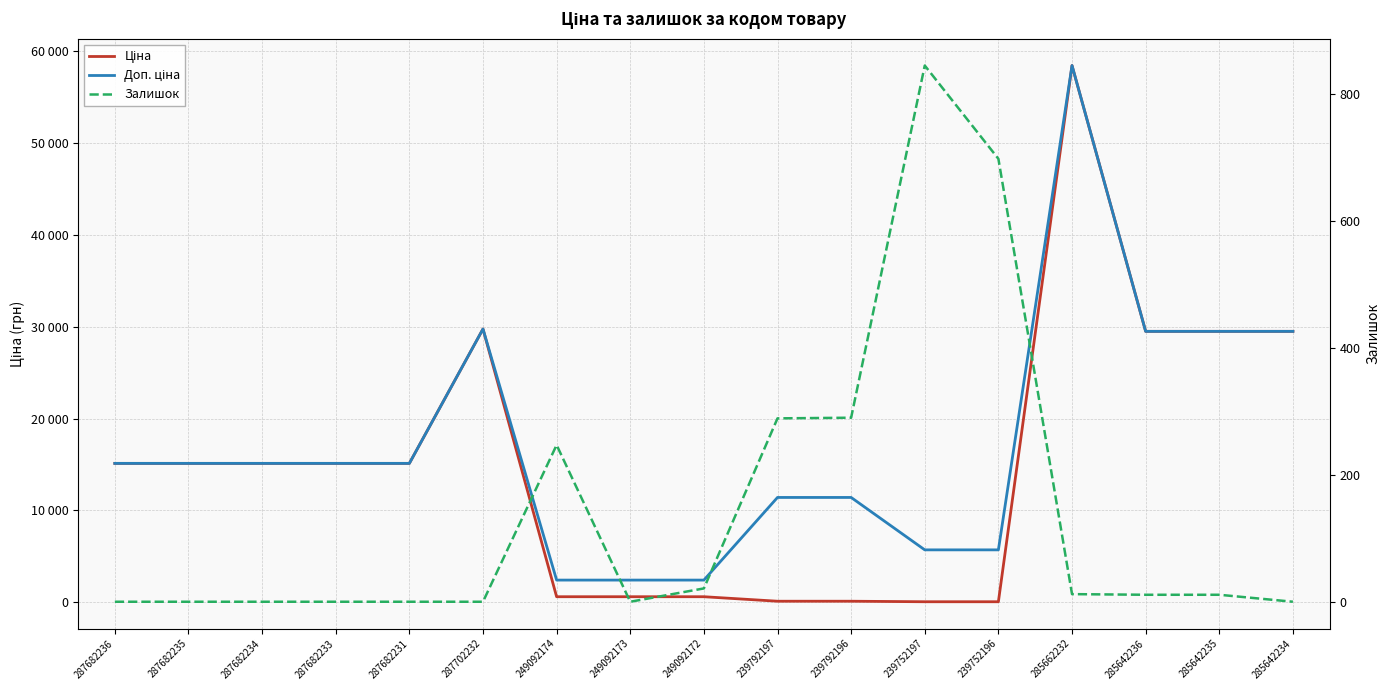

What is the label of the 17th point from the right?

287682236